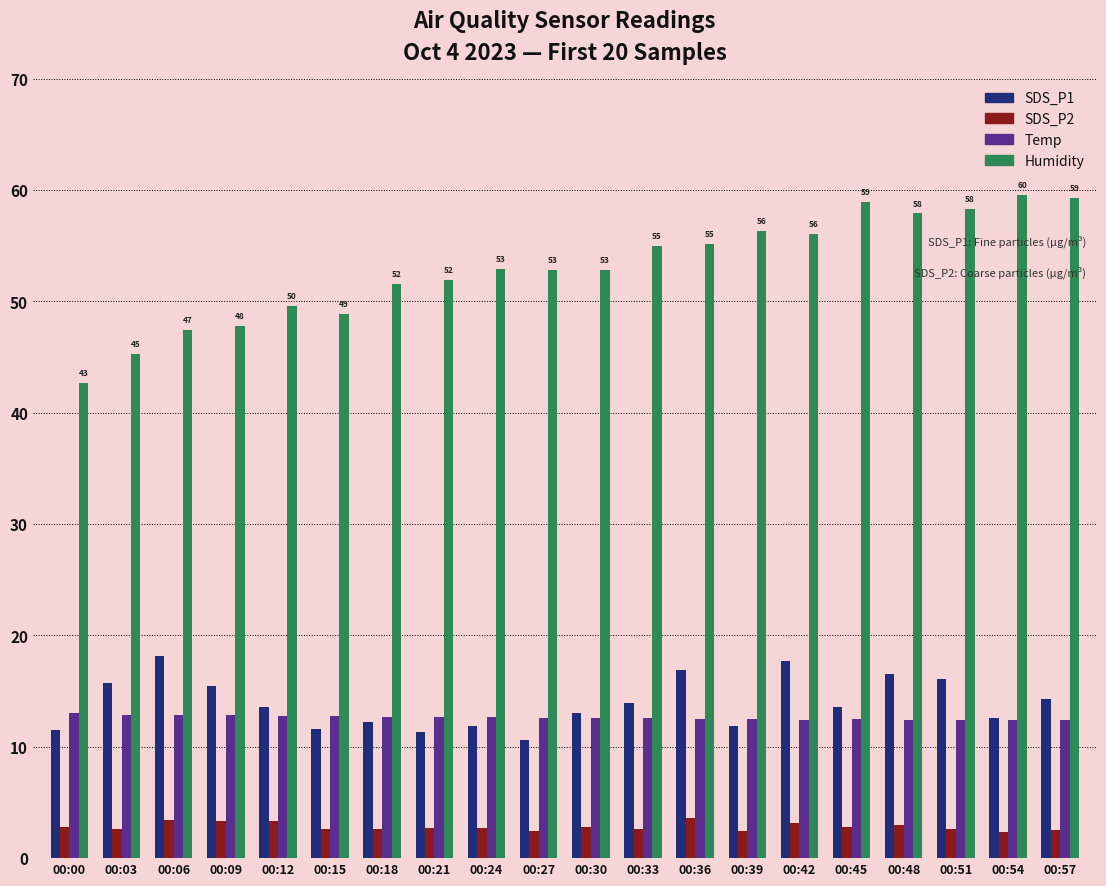

List the series in order of their peak value, highest first.

Humidity, SDS_P1, Temp, SDS_P2